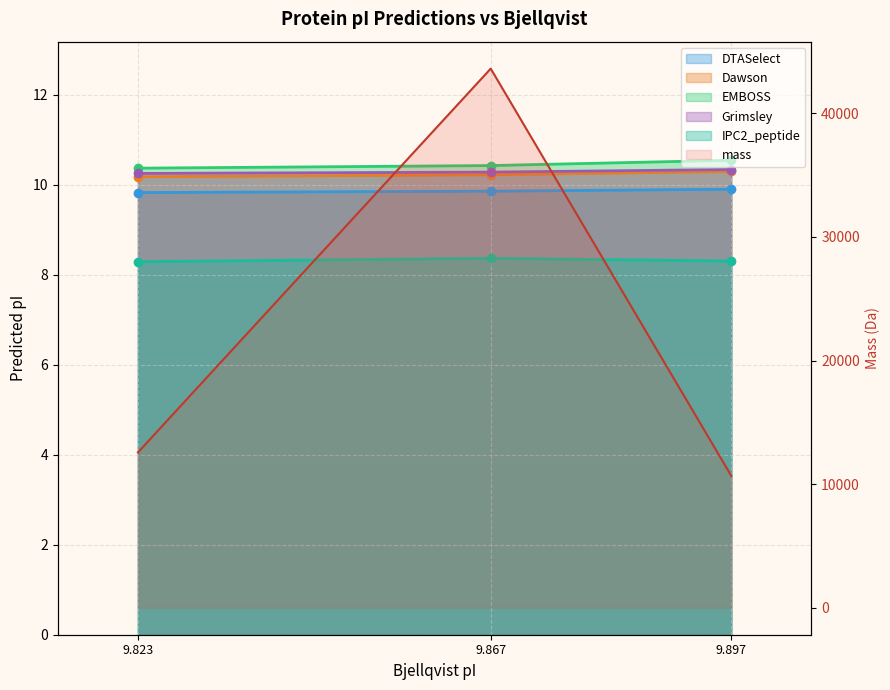

At 9.897, list the series in order from smallest to largest.

IPC2_peptide, DTASelect, Dawson, Grimsley, EMBOSS, mass